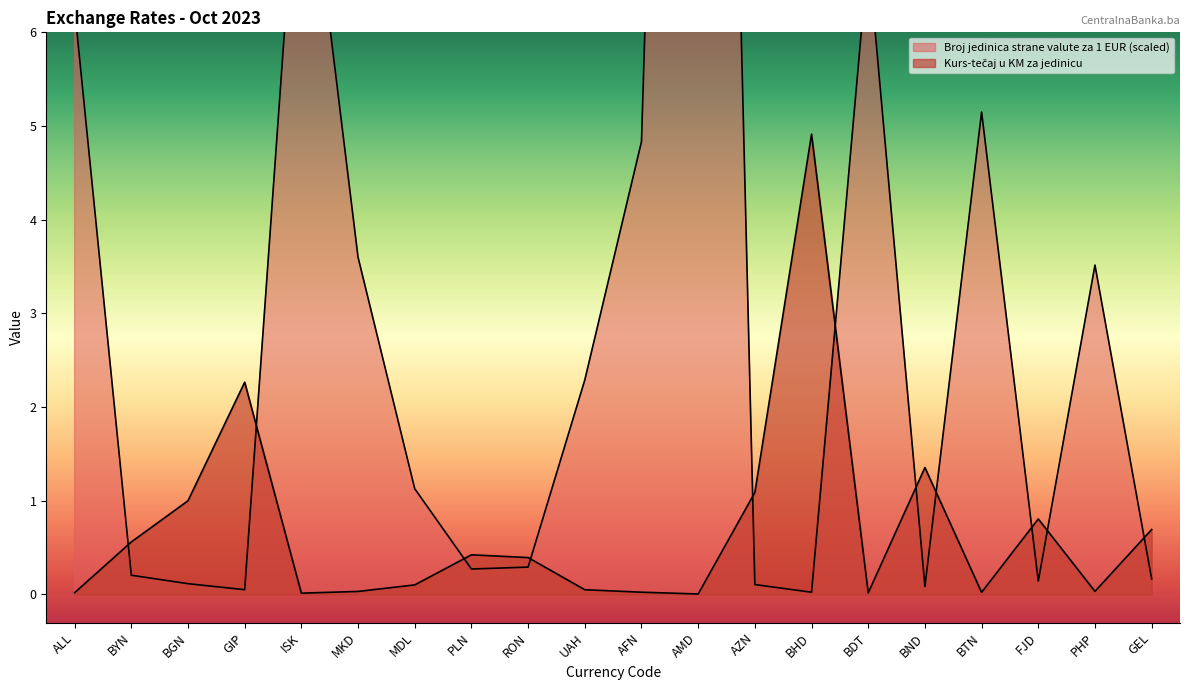

Where is the first local minimum for Broj jedinica strane valute za 1 EUR?

GIP